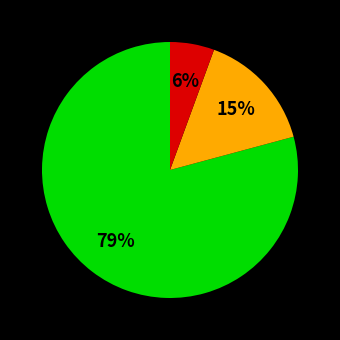

Is there a majority slice in this chart?

Yes